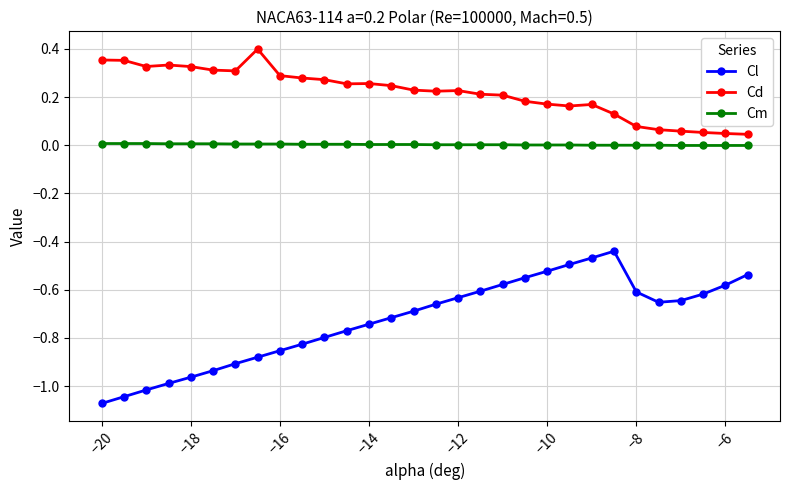

True or false: Cd and Cm cross at least once.

False